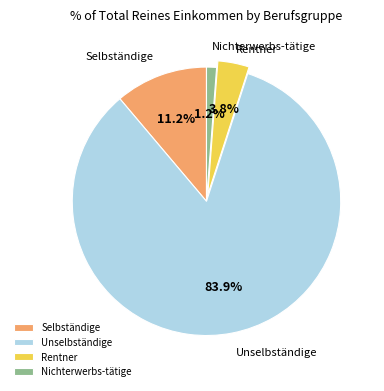

To the nearest percent, what is the average slice percentage?

25%